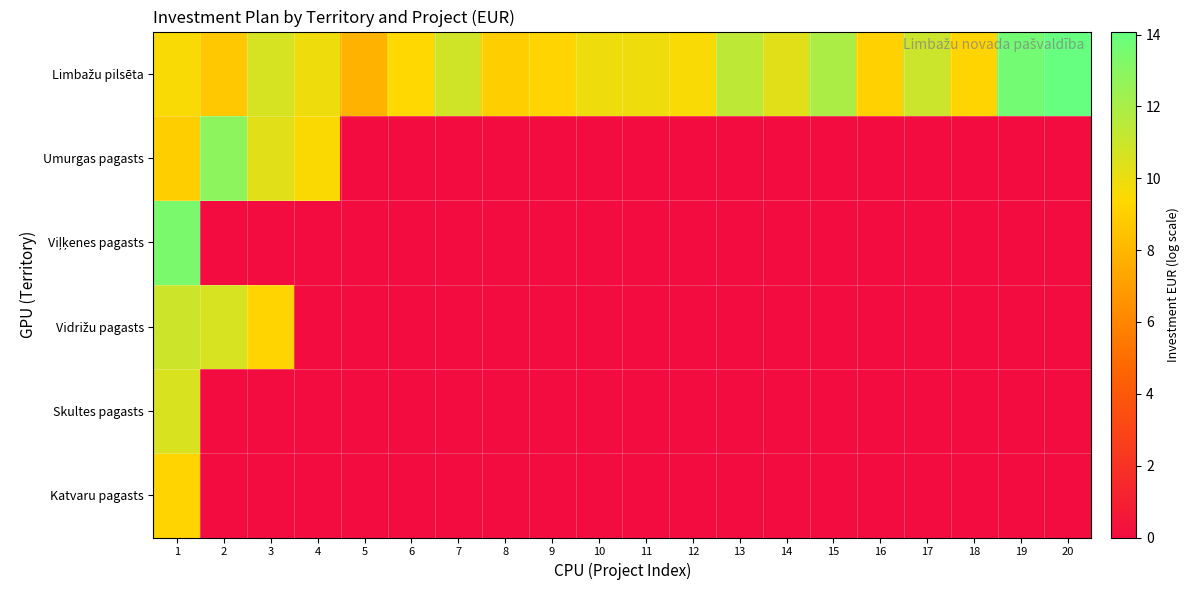

Which series has the largest total across all categories?

Limbažu pilsēta